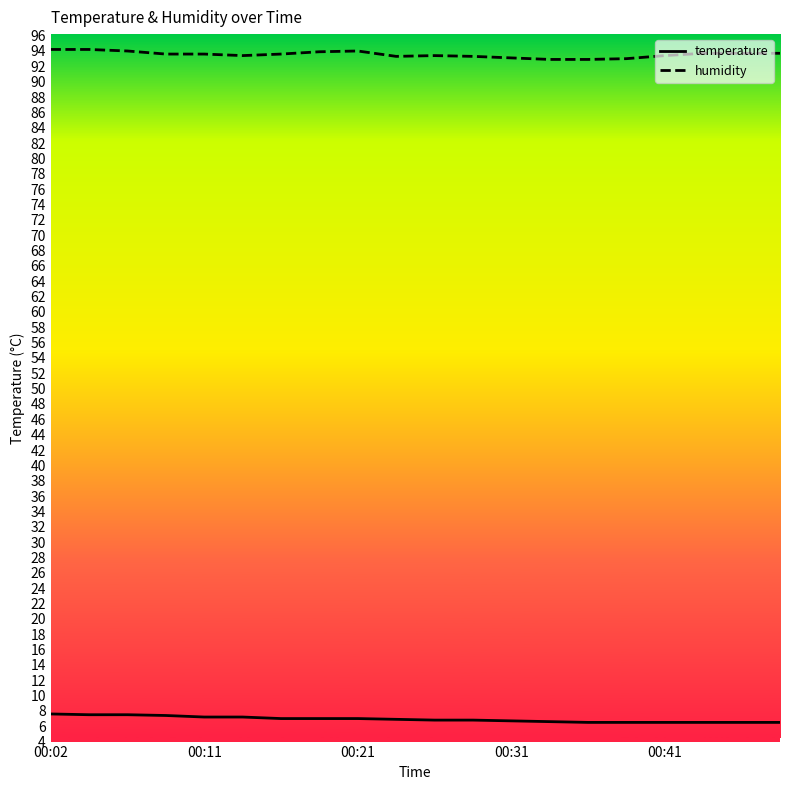

True or false: humidity and temperature intersect in this chart.

False